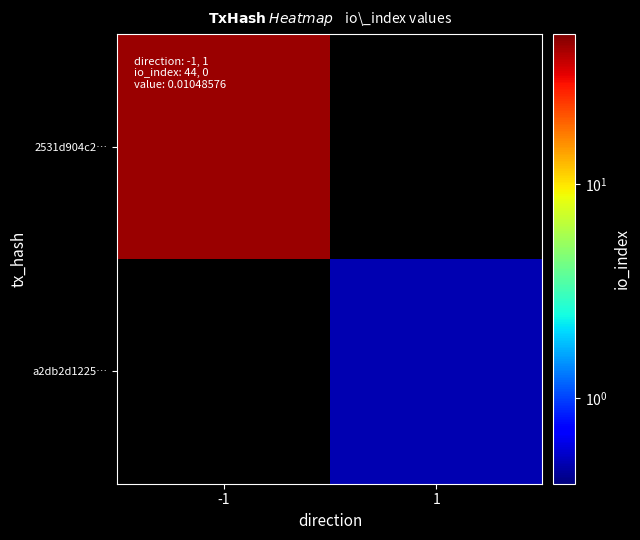

How many positive values does the 2531d904c2… series have?

1